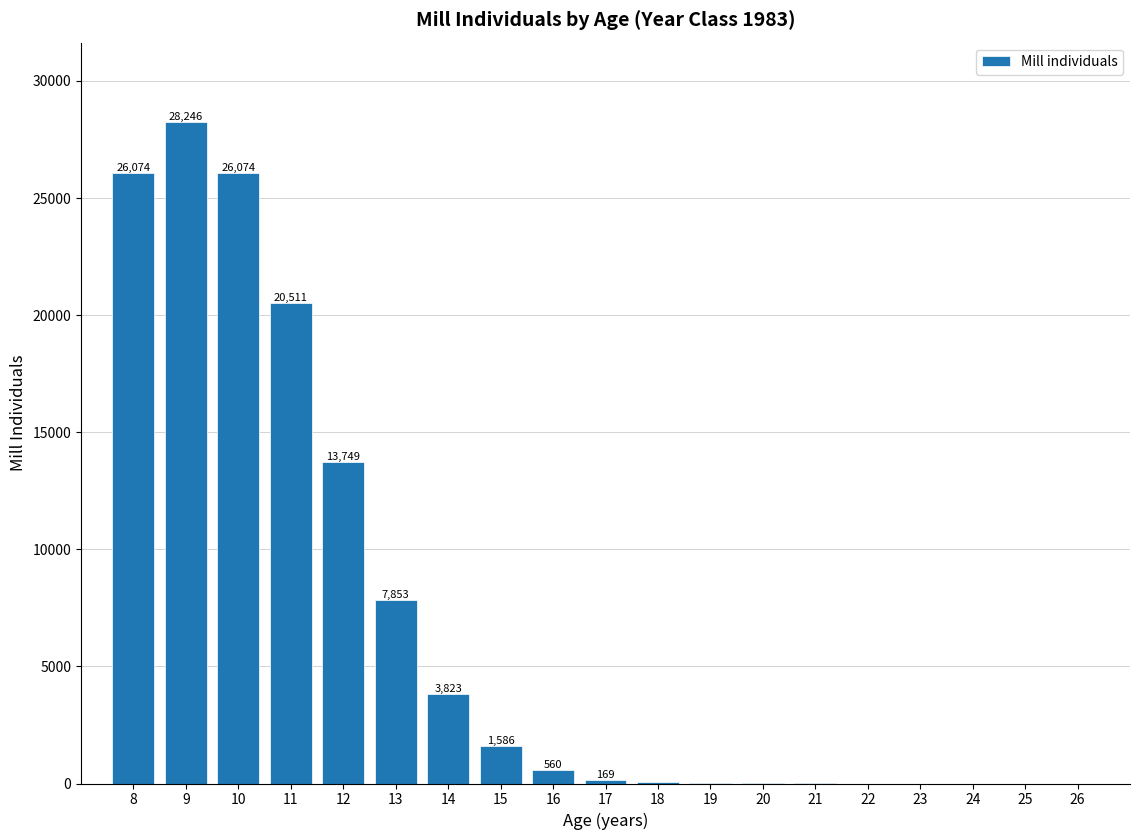

What is the sum of the values at 21 and 20?

2.0